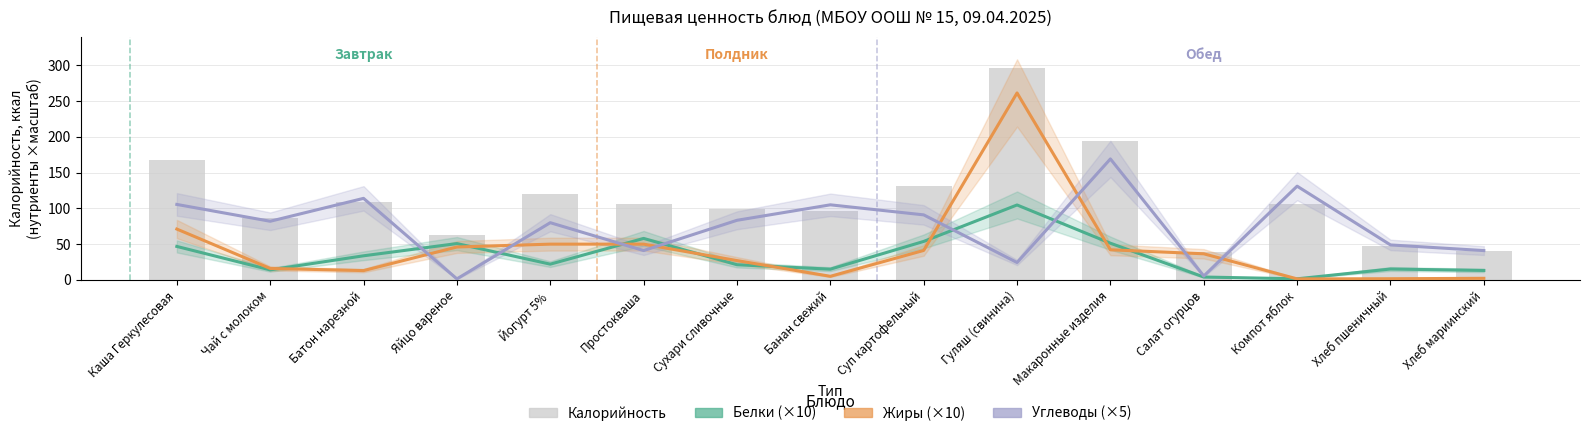

How many series are shown in this chart?

4